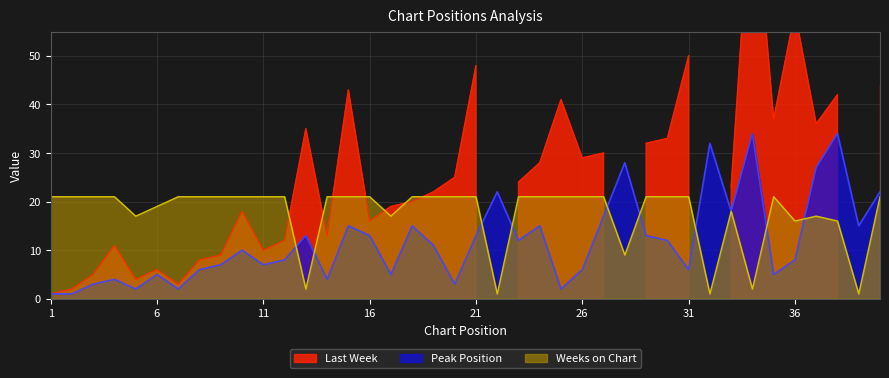

Which category has the highest value in the Weeks on Chart series?

1